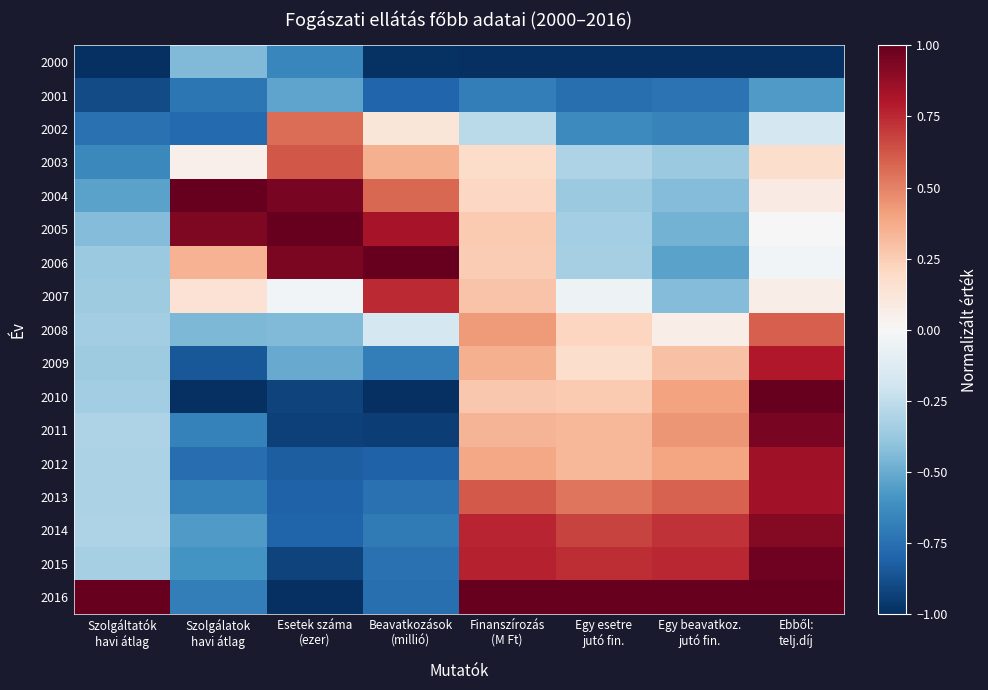

What is the spread (max minus min) of values at Finanszírozás
(M Ft)?

2.0